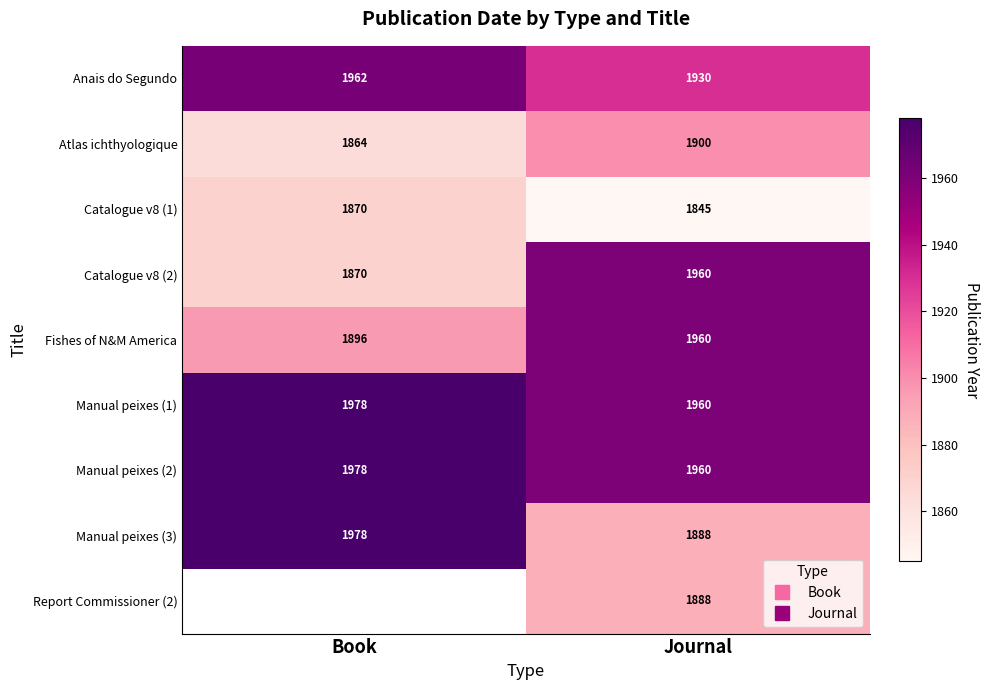

Which series changed the most between Book and Journal?

Catalogue v8 (2)